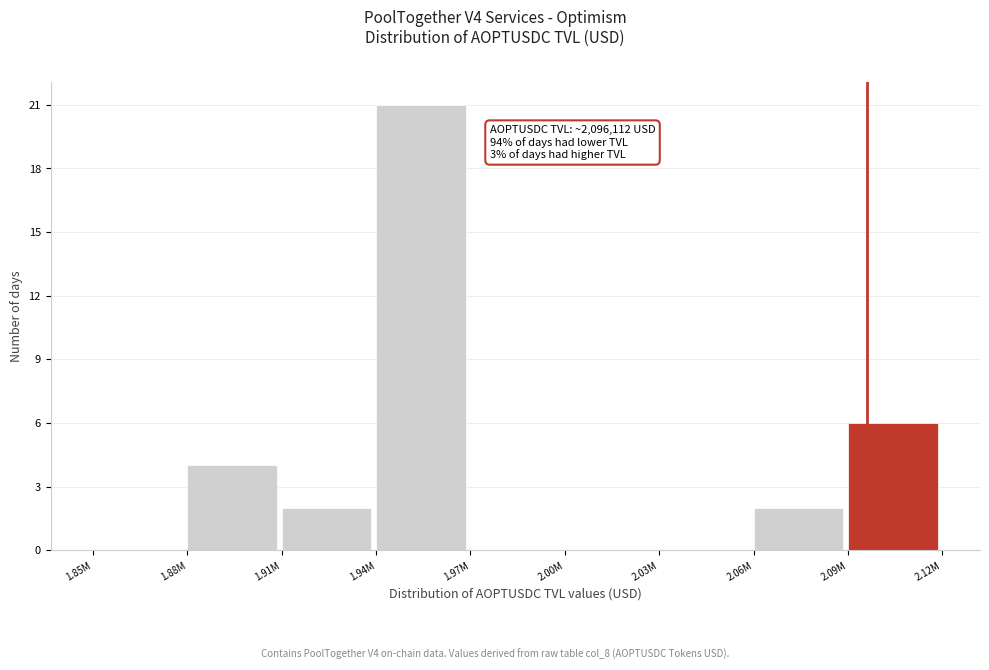

Reading left to right, transcribe all the data shown in this chart.

1.85M=0	1.88M=4	1.91M=2	1.94M=21	1.97M=0	2.00M=0	2.03M=0	2.06M=2	2.09M=6